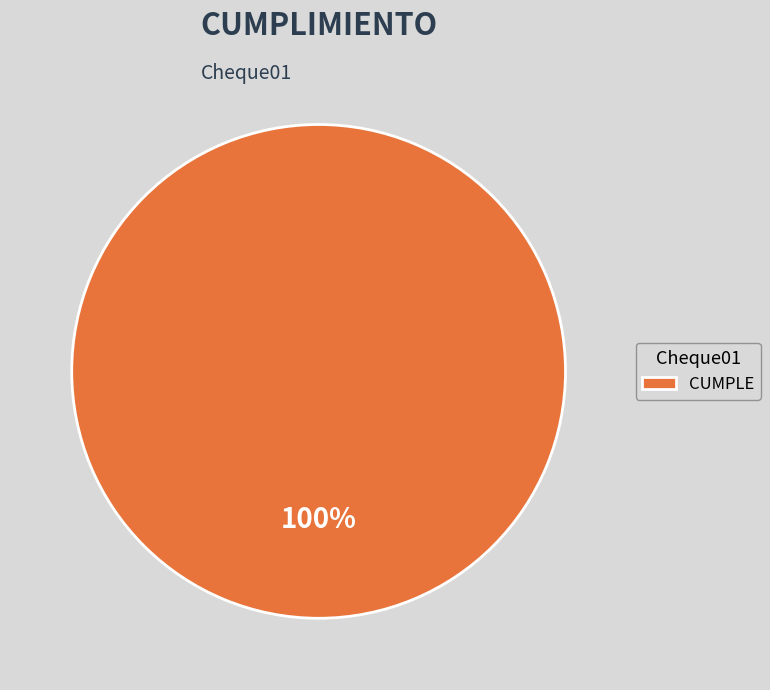

What percentage is the CUMPLE slice, to the nearest percent?

100%